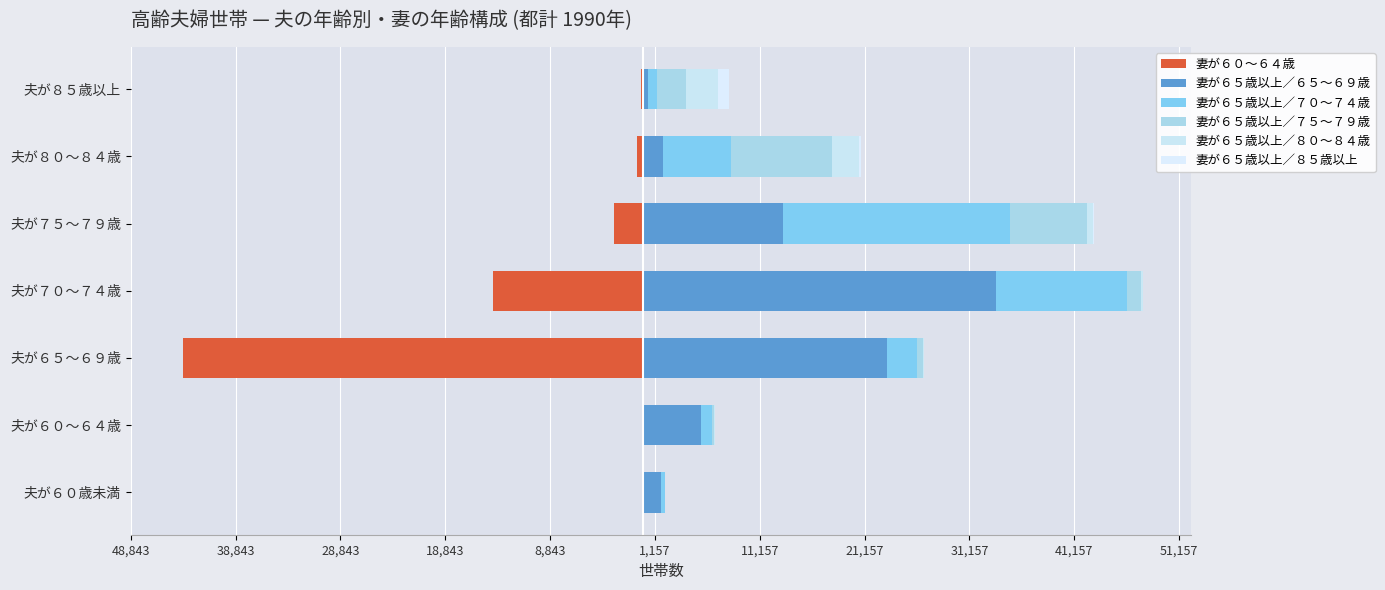

At how many categories does at least one series exceed -4644?

7